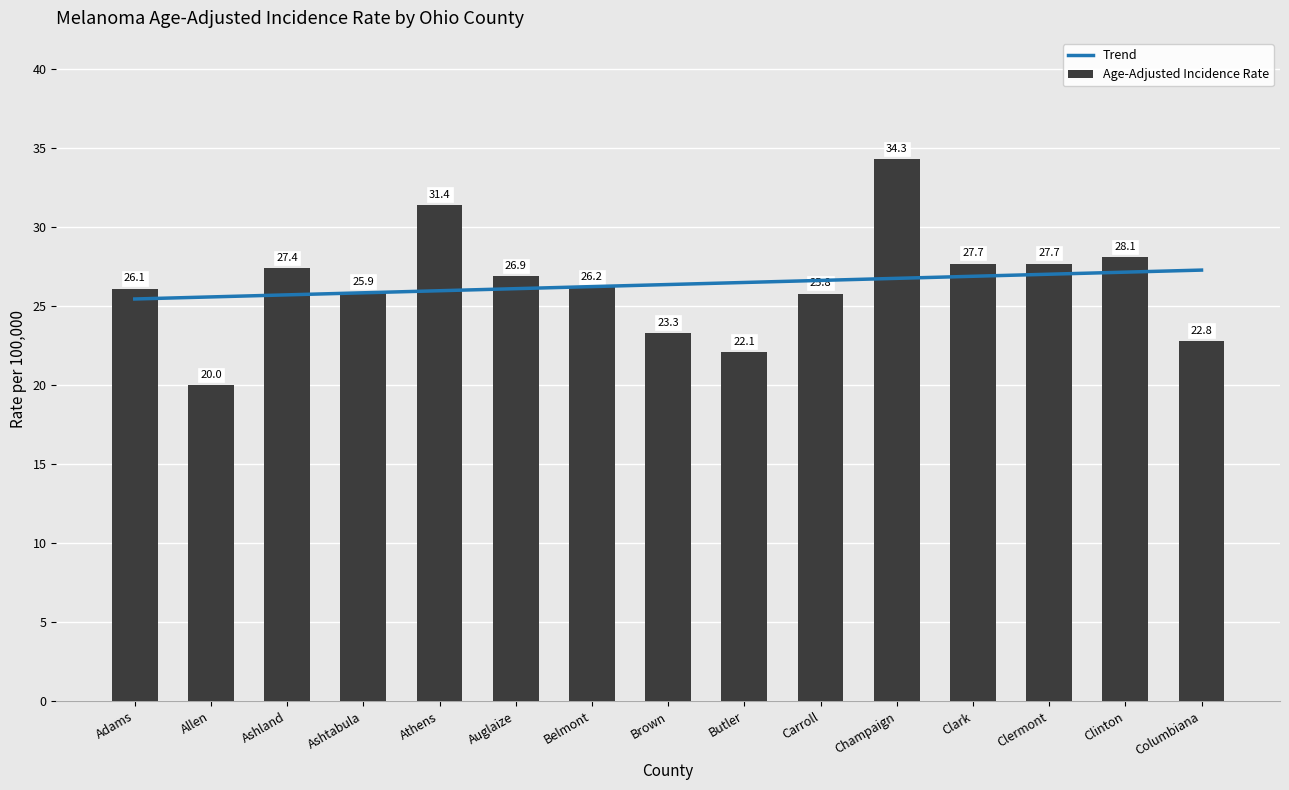

At which category is the sum across all series the highest?

Champaign